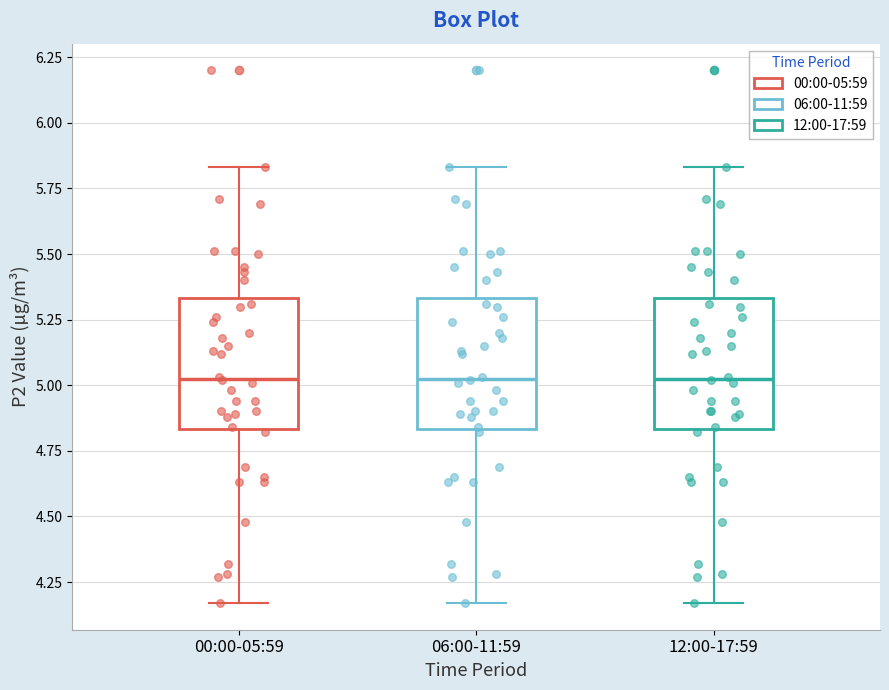

Where does the median line of the box for 12:00-17:59 sit on the y-axis? The values are not printed on the chart, so give them approximately, as read against the axis.

5.05